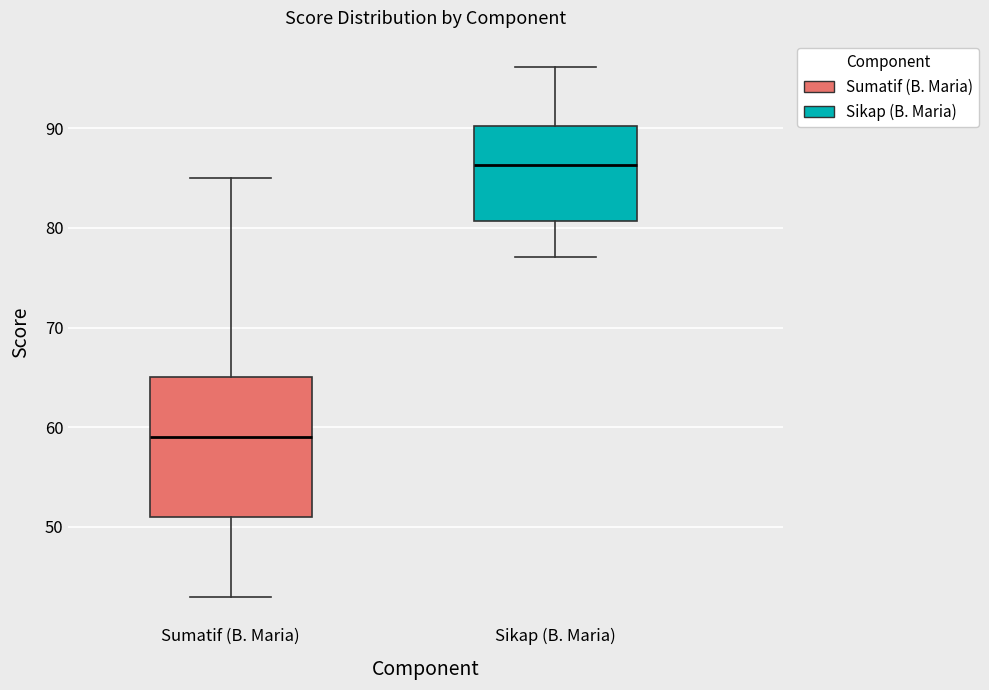

Which box's median line is the highest?

Sikap (B. Maria)